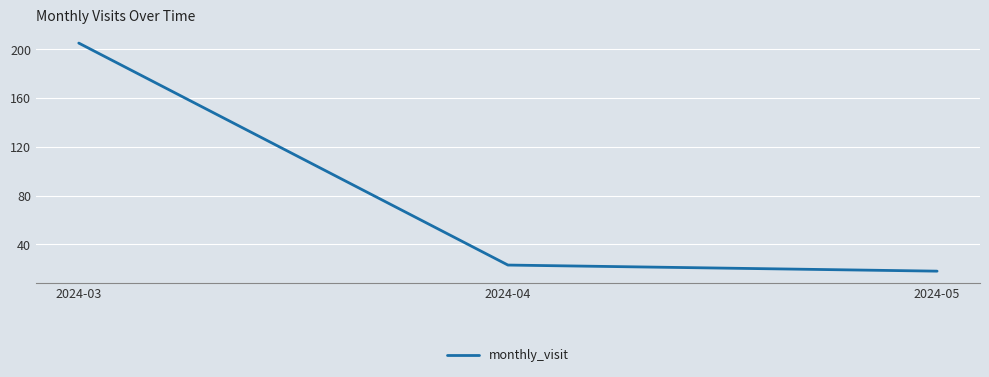

Which has a higher value, 2024-04 or 2024-05?

2024-04